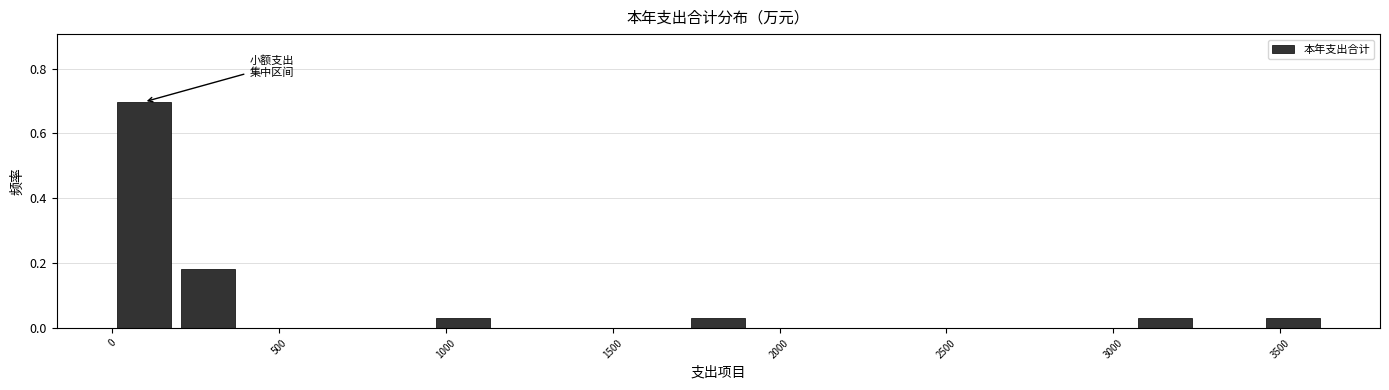

Read against the x-axis, roughly where is the centre of the tallest bar?

100